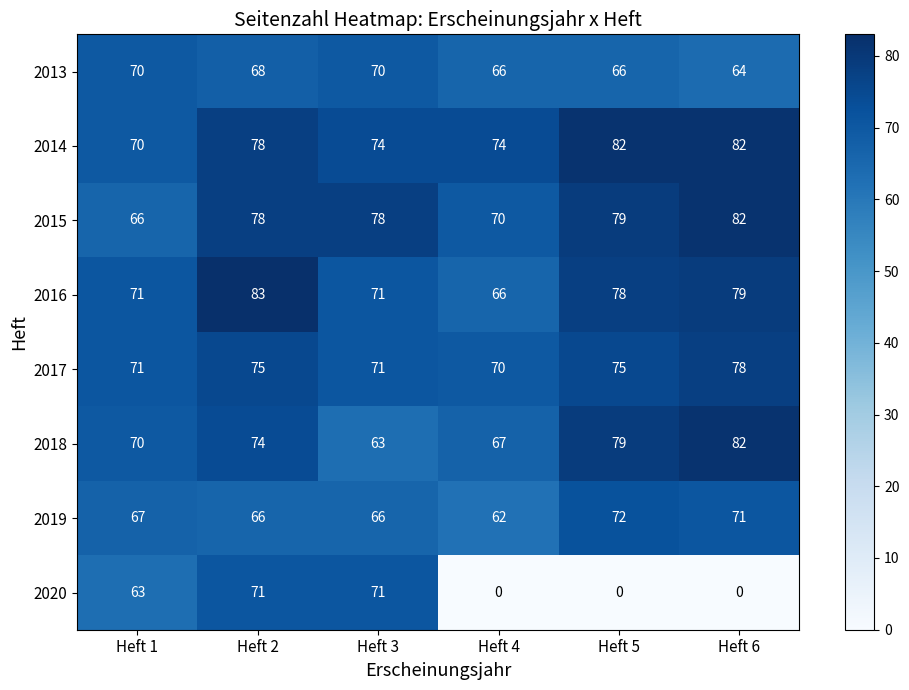

What is the lowest value of the 2017 series?

70